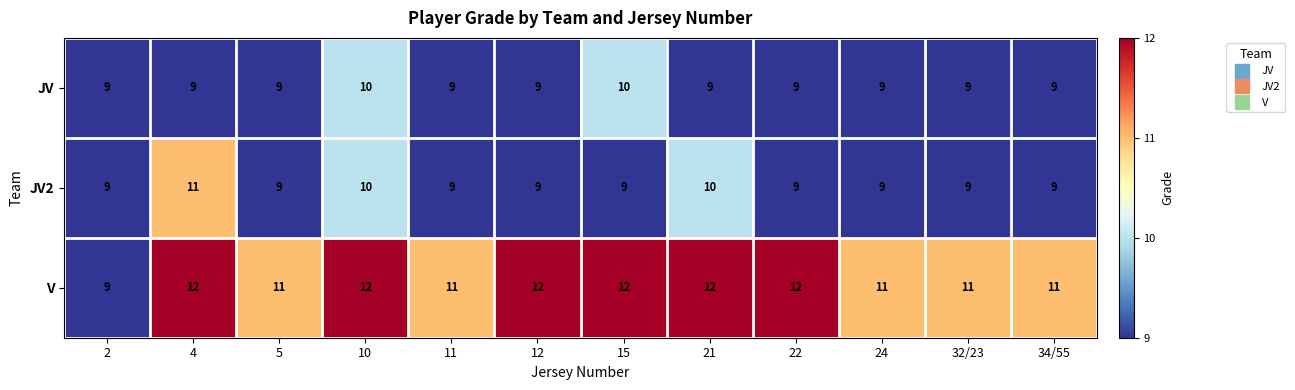

How many V values are between 11 and 12?

11